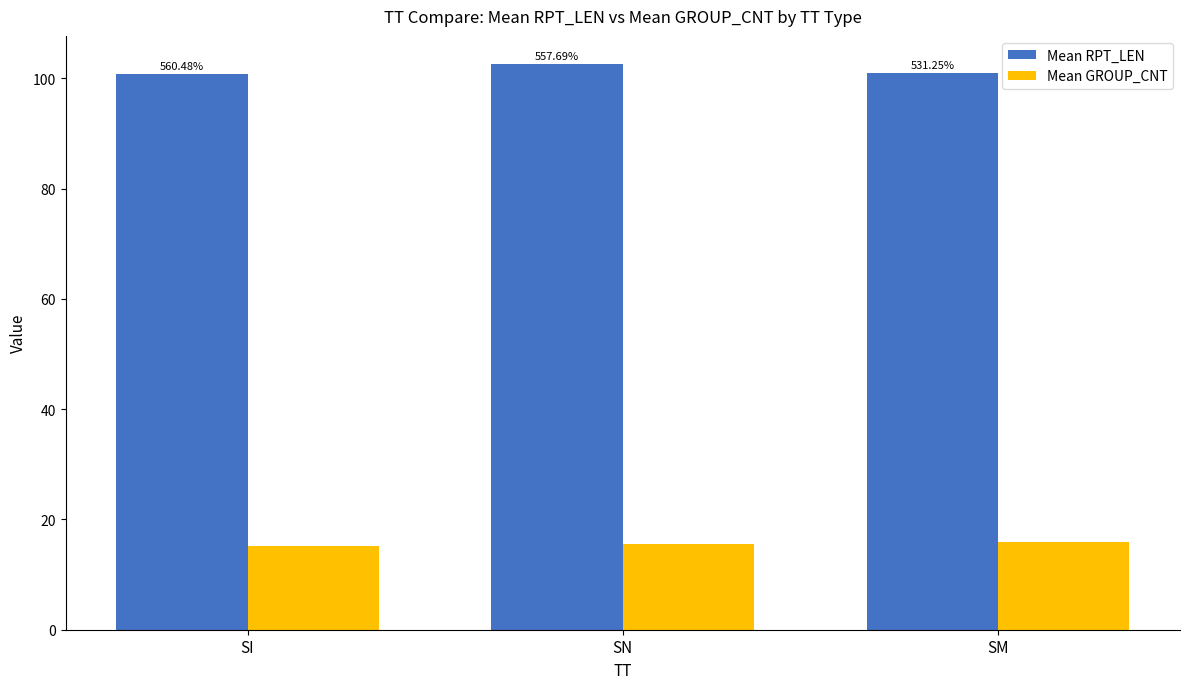

How many bars are there in total?

6